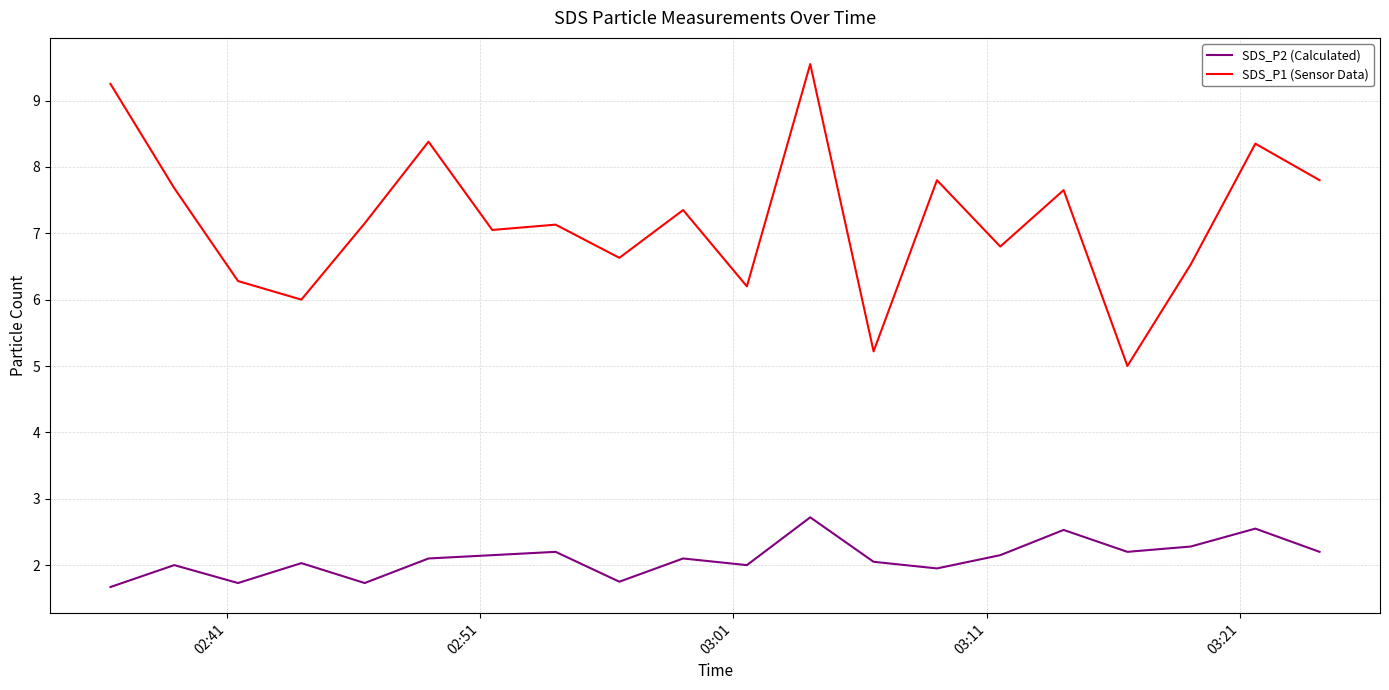

Rank the series by their average value, from highest to lowest.

SDS_P1 (Sensor Data), SDS_P2 (Calculated)